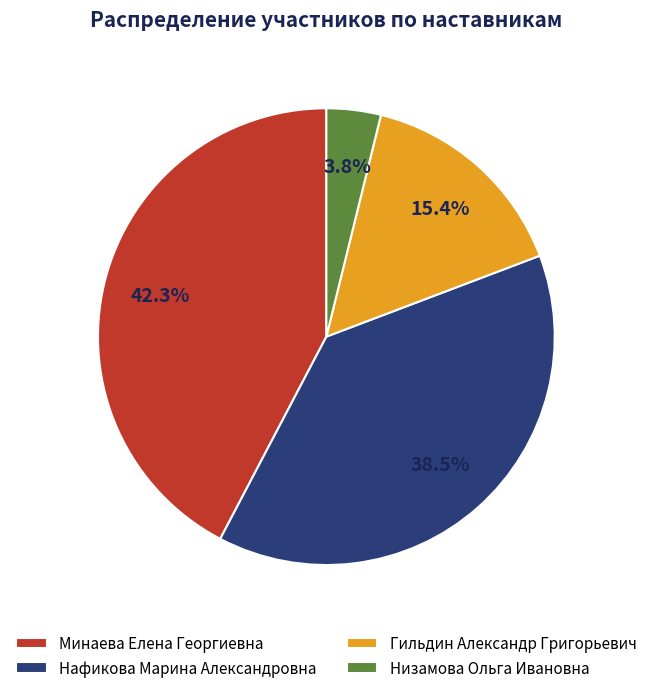

To the nearest percent, what is the difference between the largest and smallest slice percentages?

38%